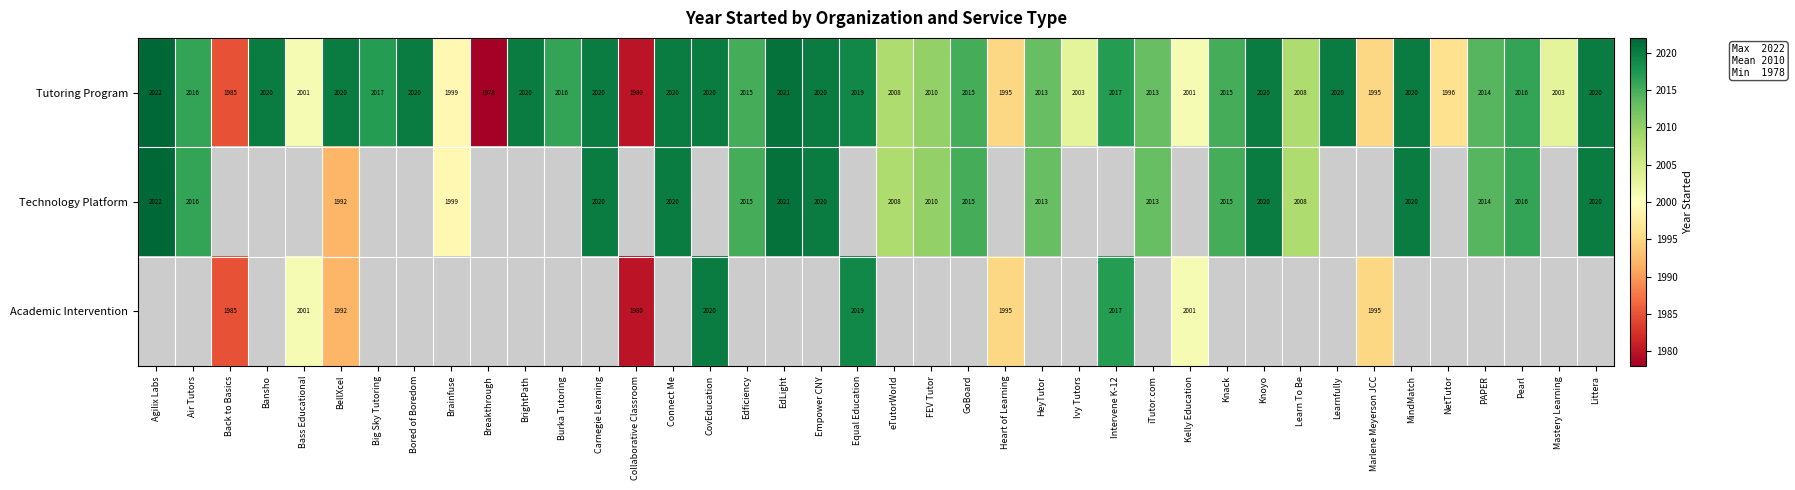

True or false: Academic Intervention has a value of 1995 at Marlene Meyerson JCC.

True